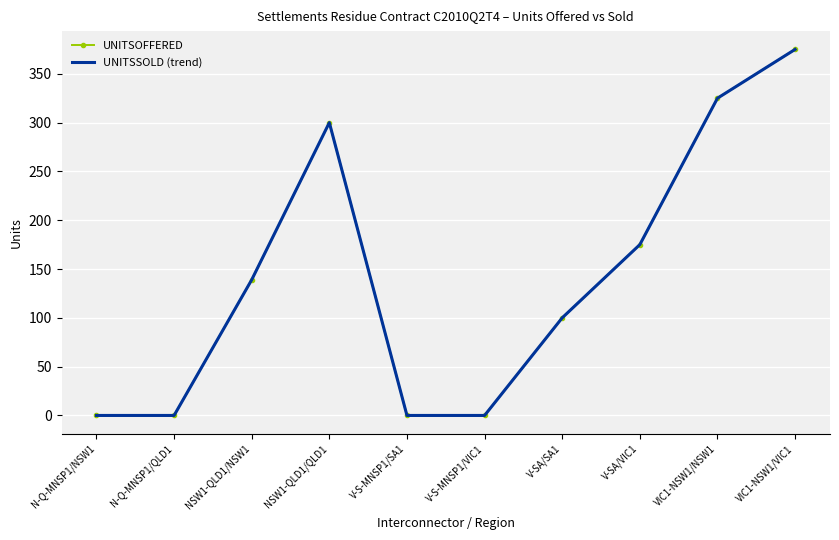

What is the sum of all UNITSSOLD (trend) values?

1414